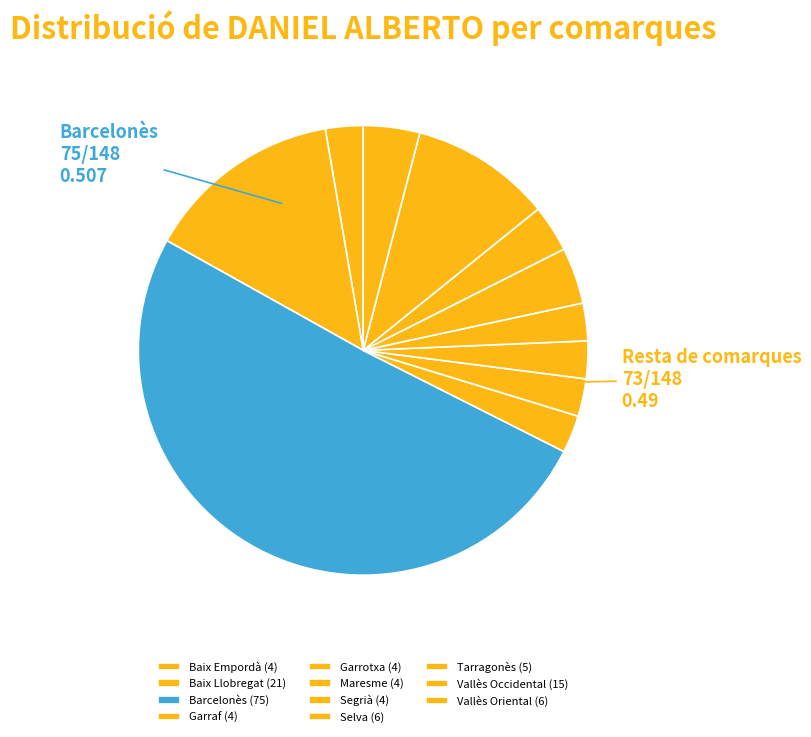

Count the number of slices in the pie.

11